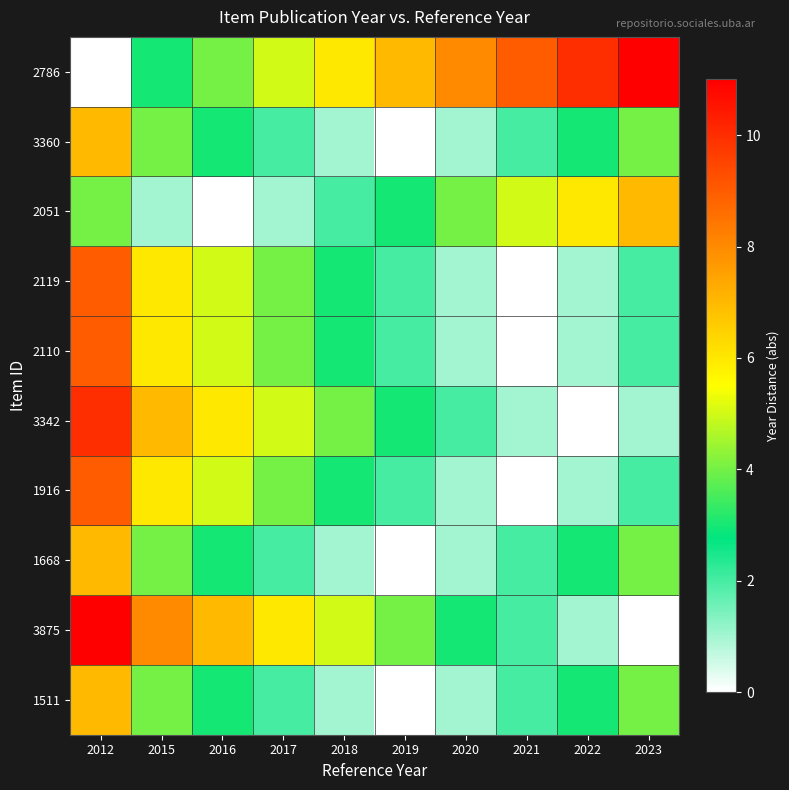

List the series in order of their peak value, lowest first.

1511, 1668, 2051, 3360, 1916, 2110, 2119, 3342, 3875, 2786